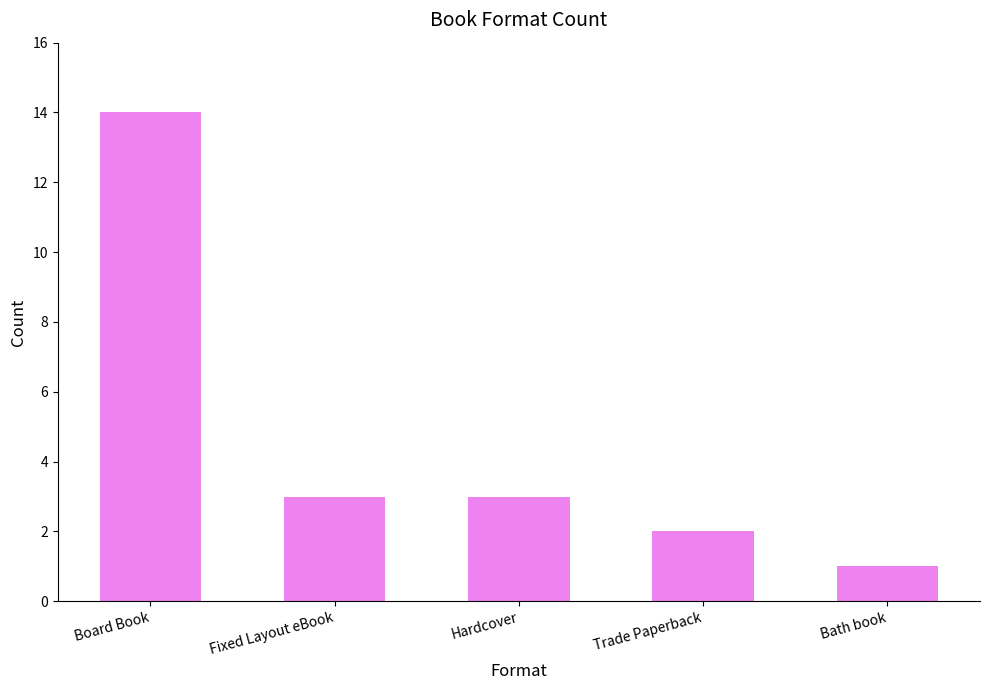

How many bars are there in total?

5